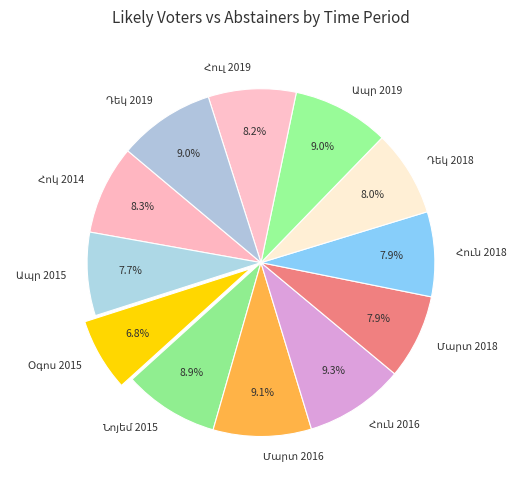

How many slices are in this pie chart?

12